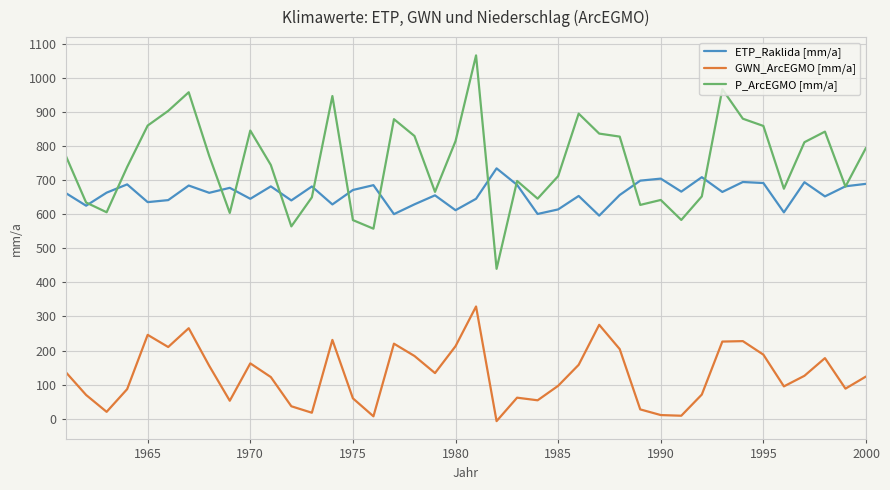

In ETP_Raklida [mm/a], how many points are higher than both neighbors (excluding endpoints)?

13